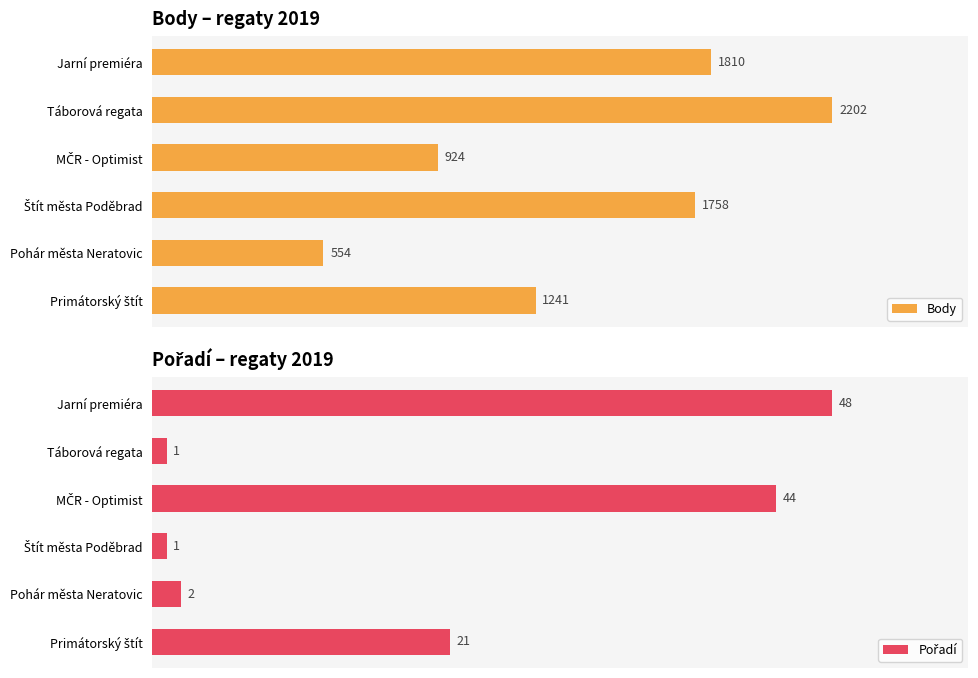

How many categories are shown in the chart?

6